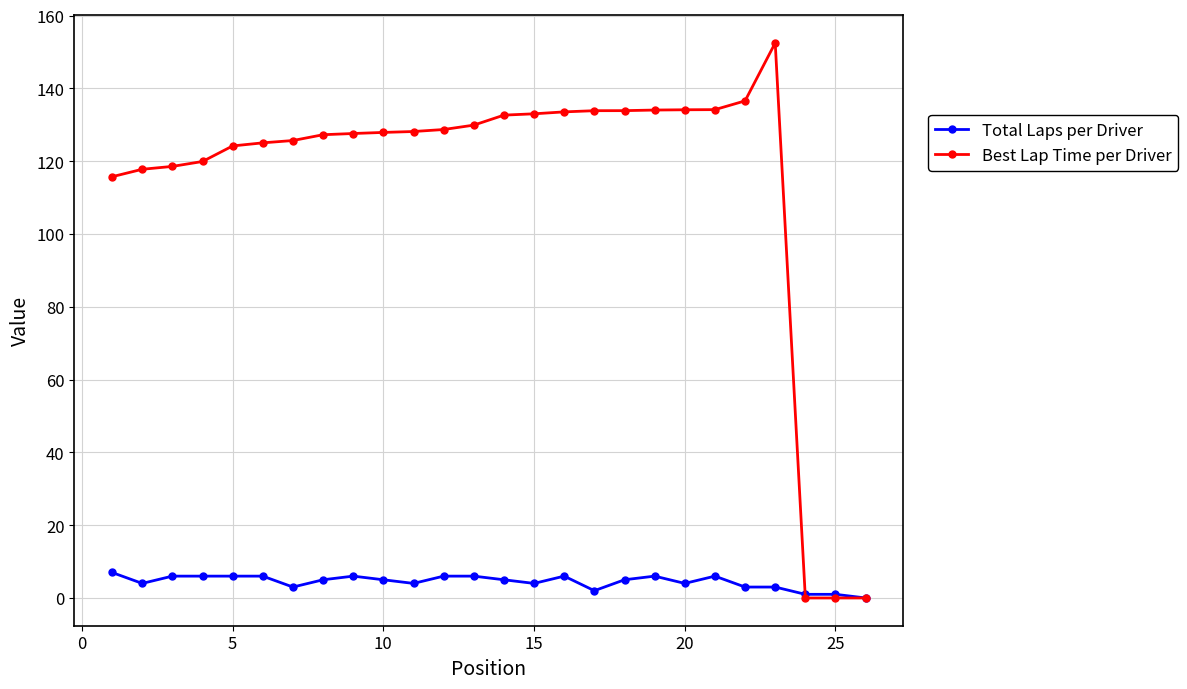

What is the greatest value displayed?

152.5